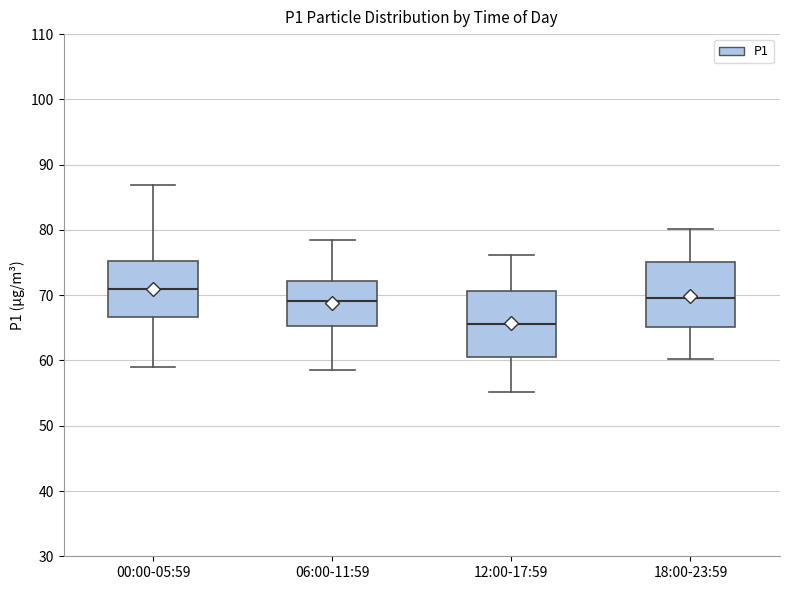

Where is the lower edge of the box for 18:00-23:59 on the y-axis? The values are not printed on the chart, so give them approximately, as read against the axis.

65